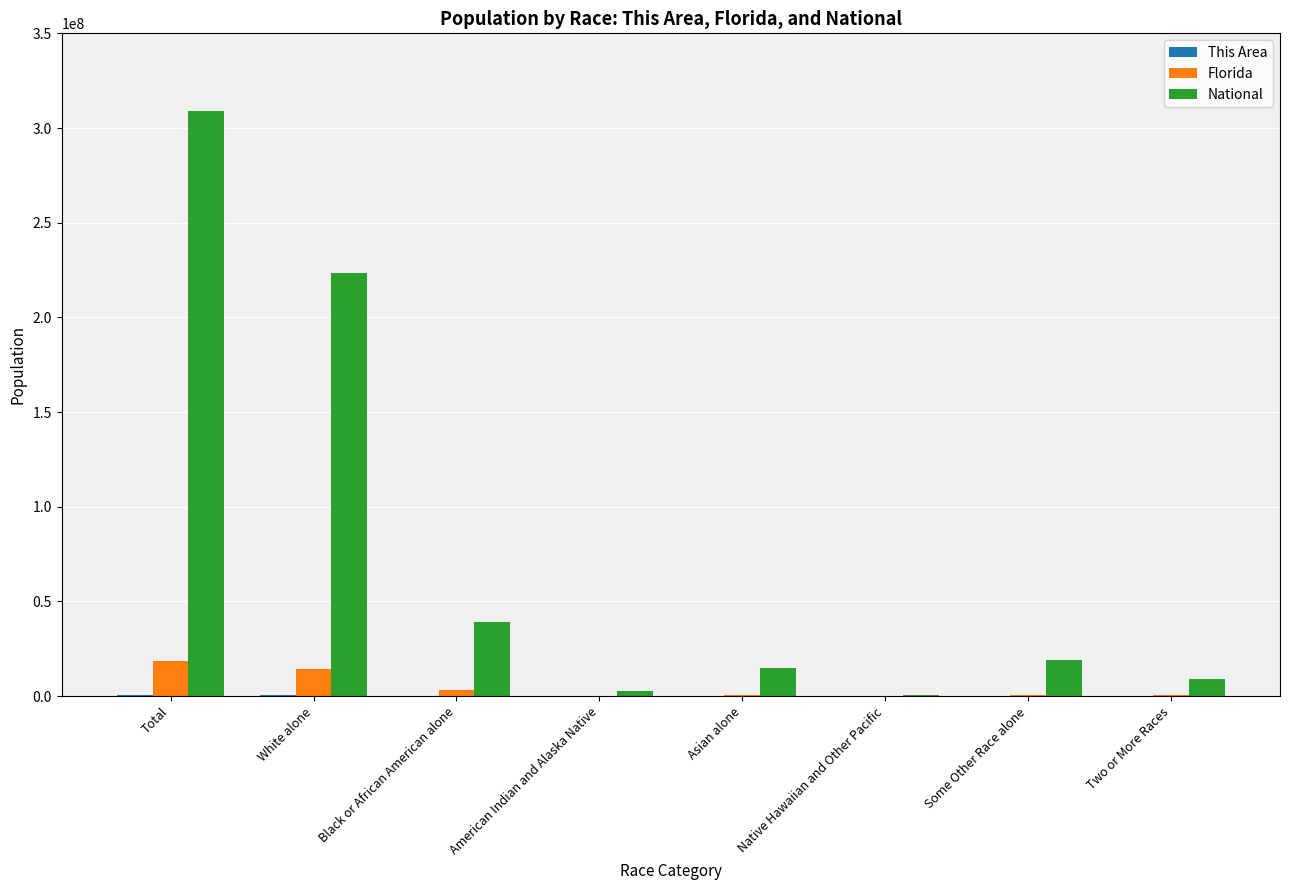

True or false: Florida has a value of 681144 at Some Other Race alone.

True